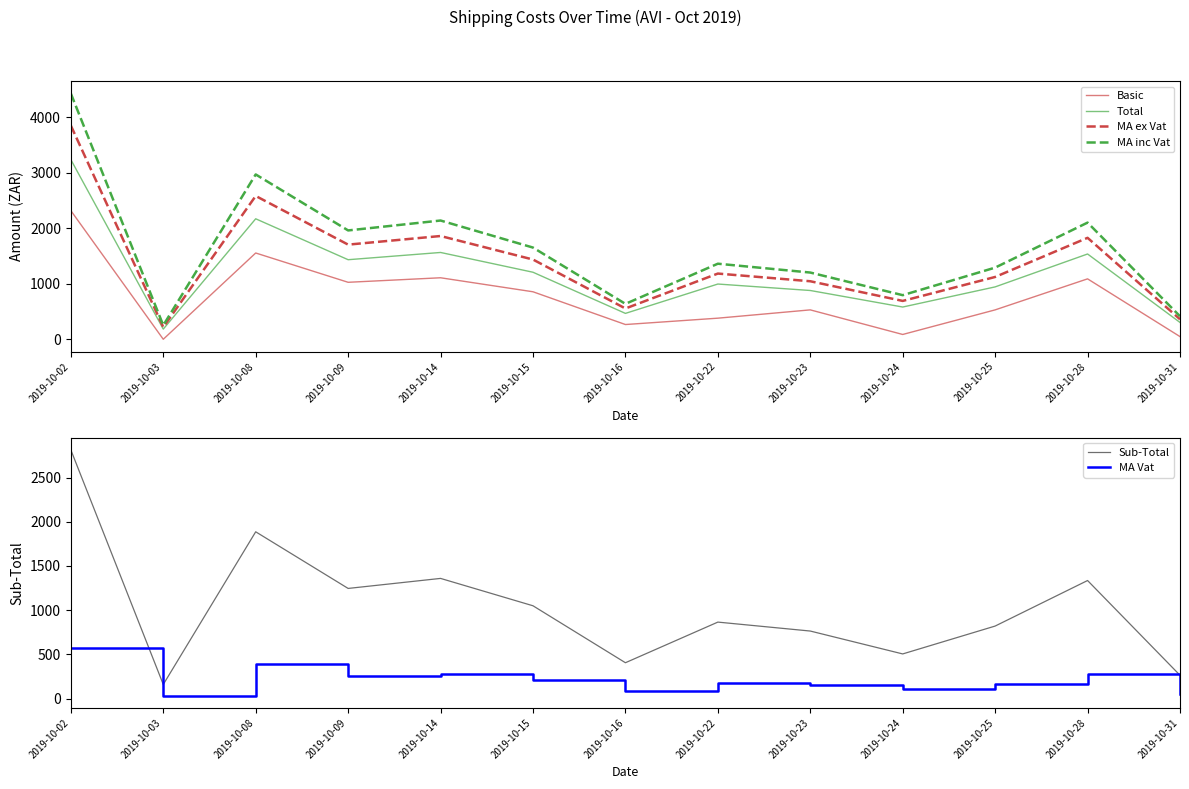

Which series has the widest spread of values?

MA inc Vat